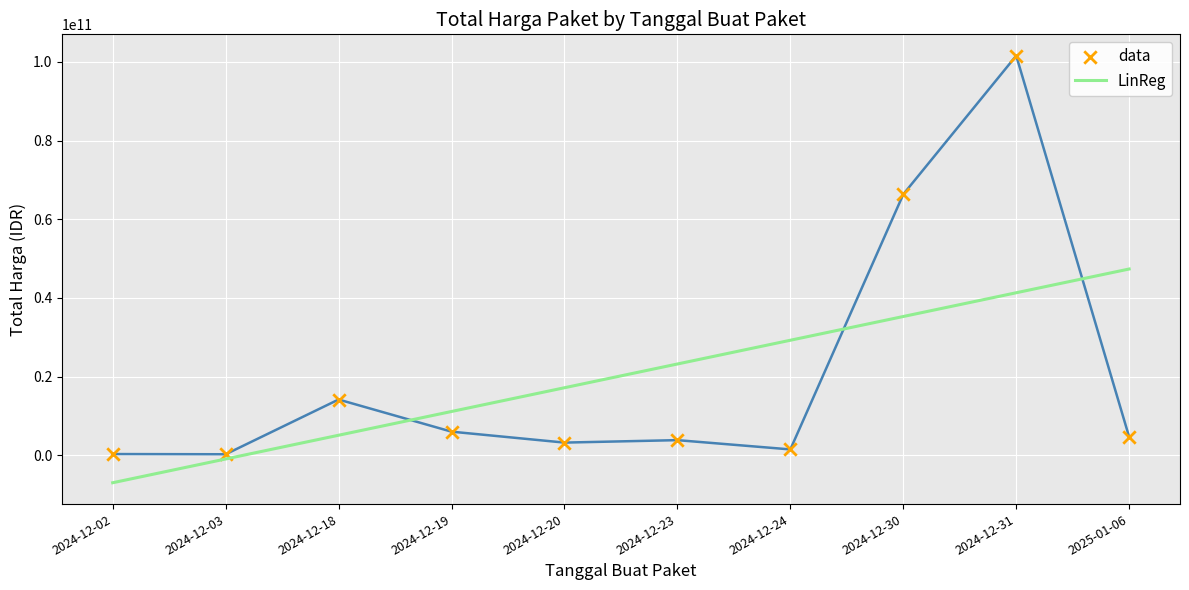

Is the value of data at 2024-12-31 greater than the value of LinReg at 2024-12-20?

Yes